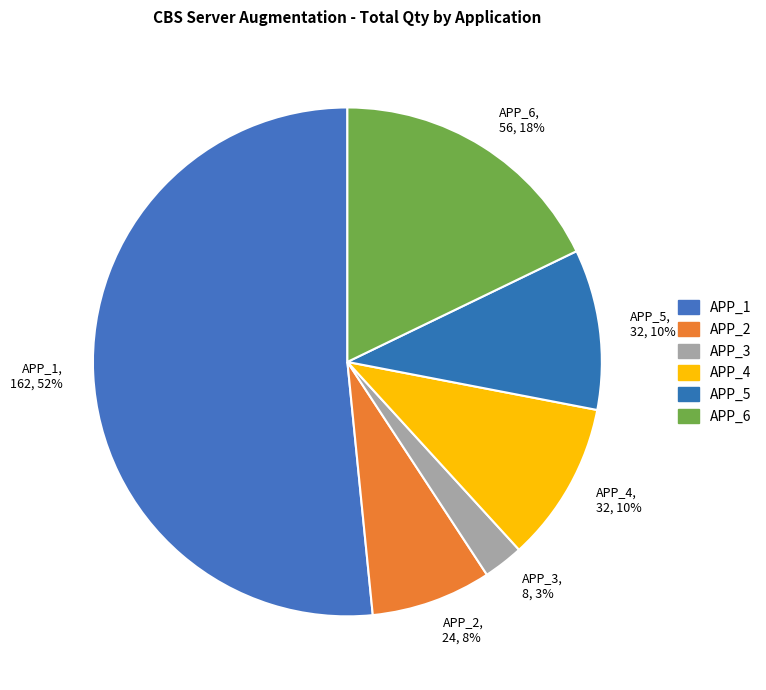

Do APP_6 and APP_2 together represent more than half of the pie?

No